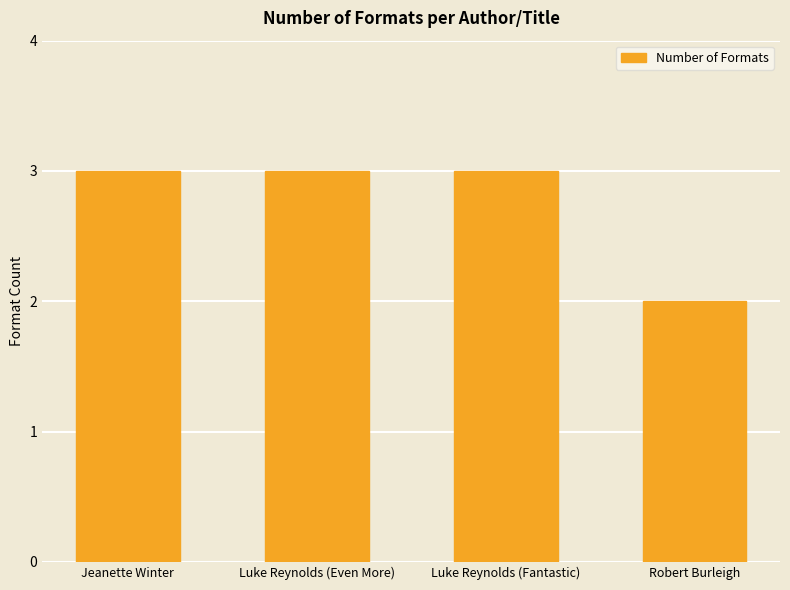

What is the label of the 2nd bar from the left?

Luke Reynolds (Even More)